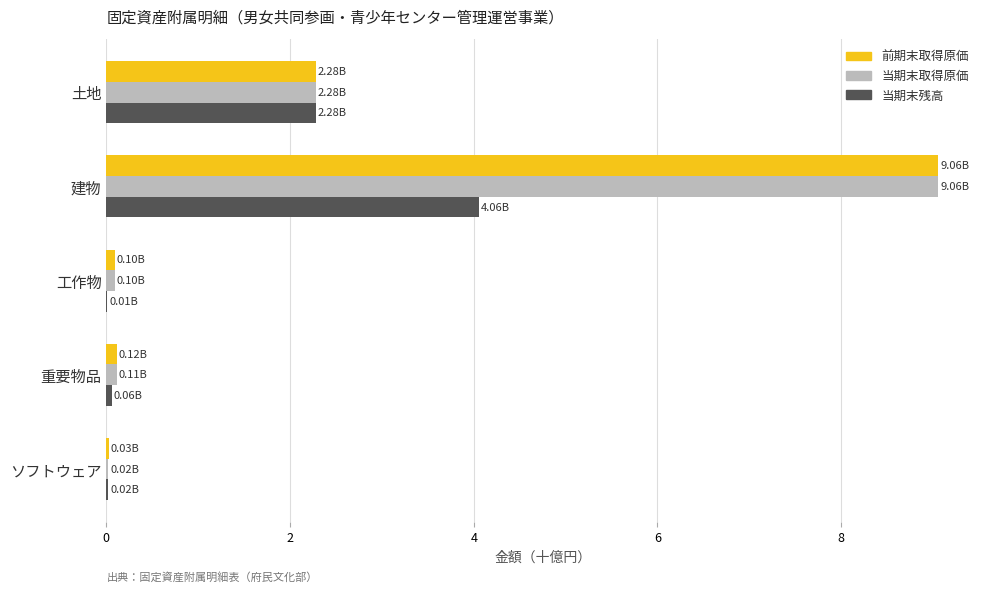

What is the total value across all series at 土地?

6.8